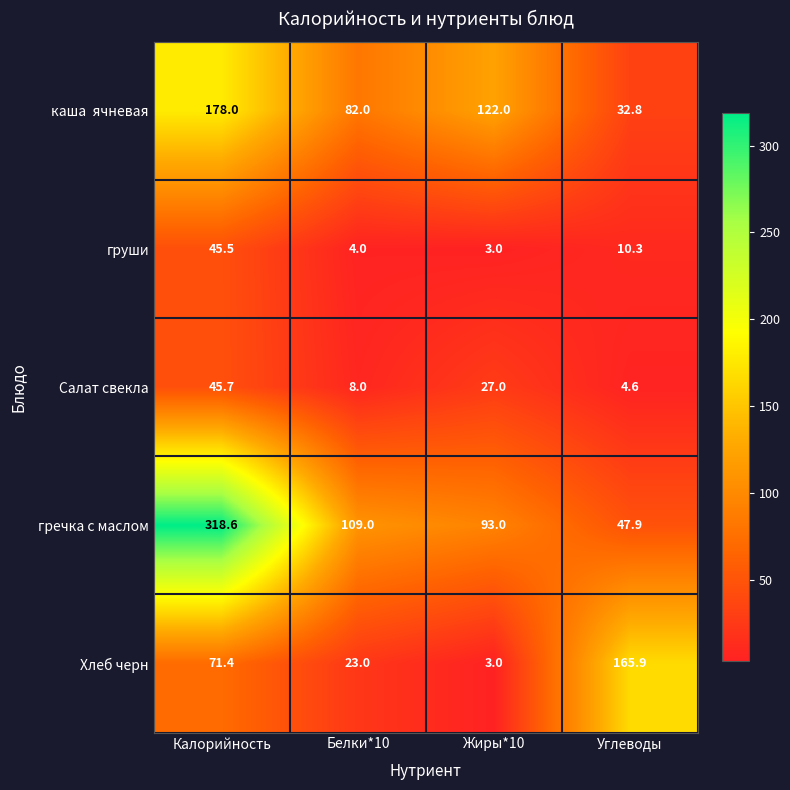

Which series has the largest range (max minus min)?

гречка с маслом